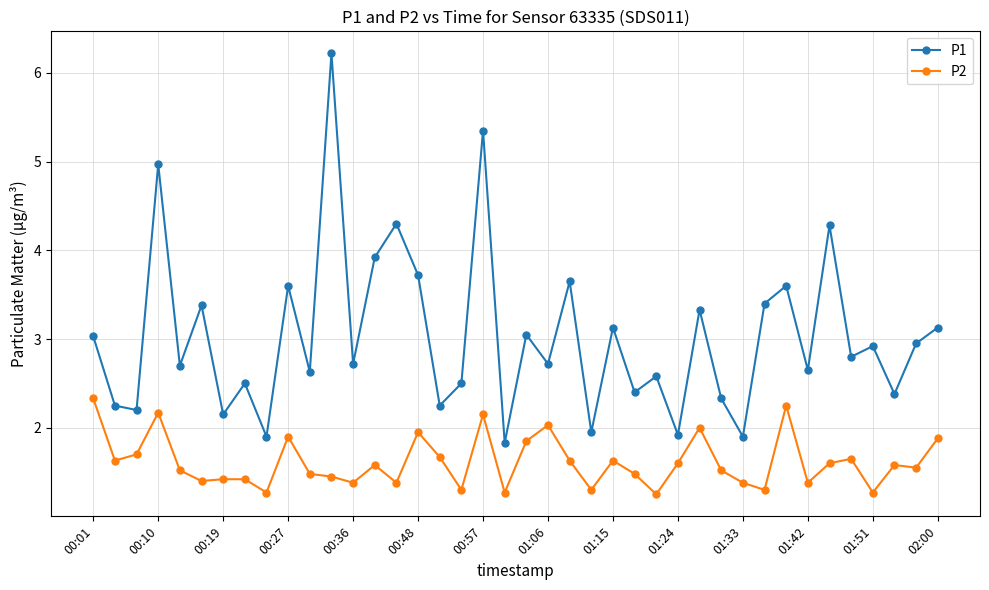

What is the average value of the P1 series?

3.0